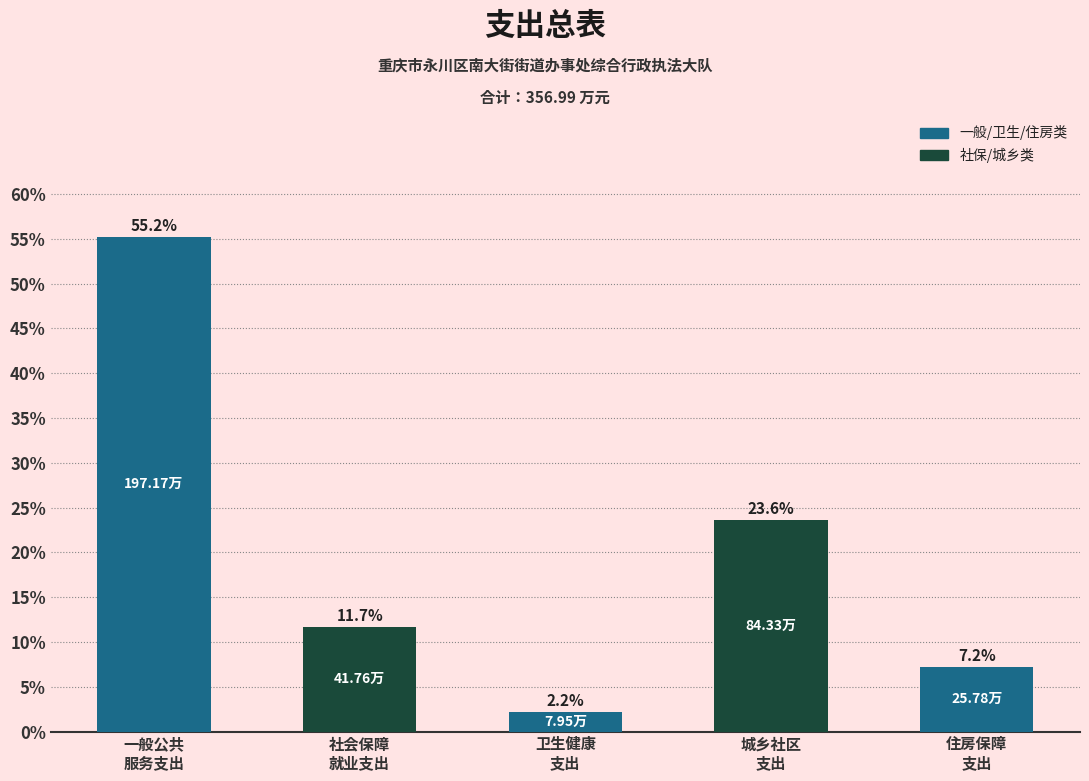

What is the difference between the maximum and minimum values?

53.0